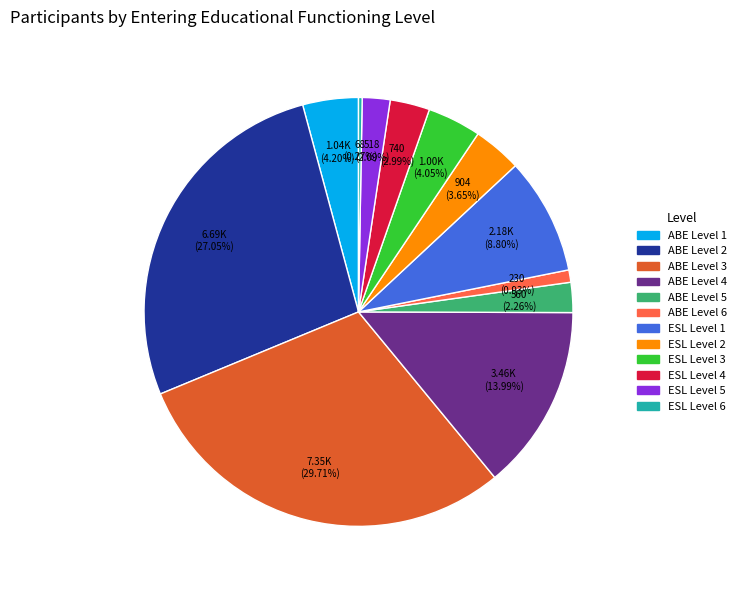

Combined, do ABE Level 4 and ESL Level 4 account for over 50%?

No